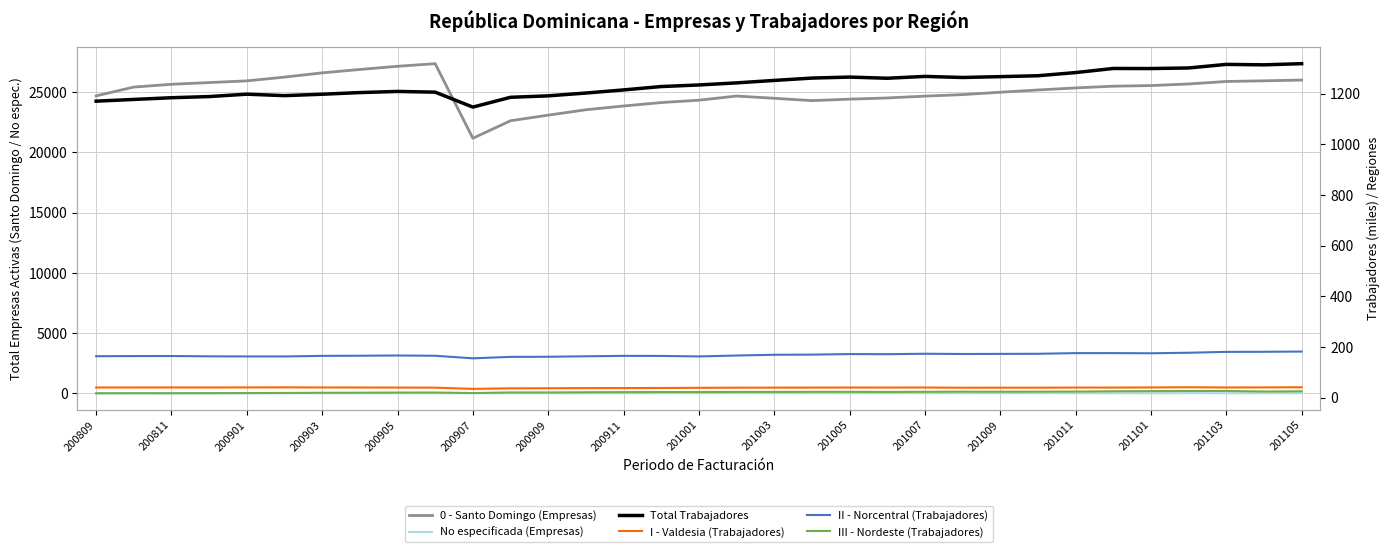

Is it true that II - Norcentral (Trabajadores) equals 276.7 at 200907?

False